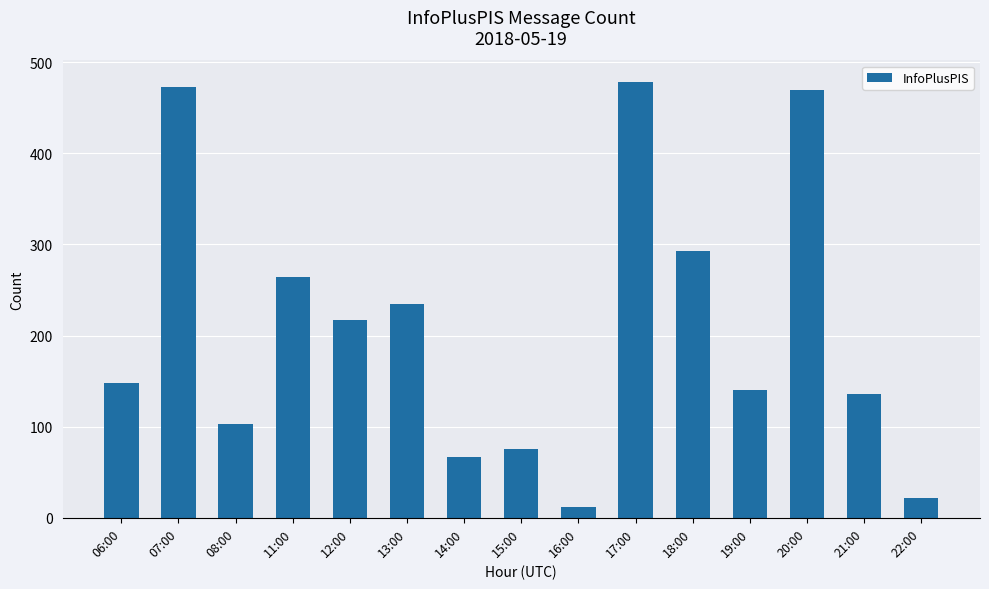

Reading left to right, what are all the values shown in this chart?

148	473	103	264	217	235	67	75	12	478	293	140	470	136	22